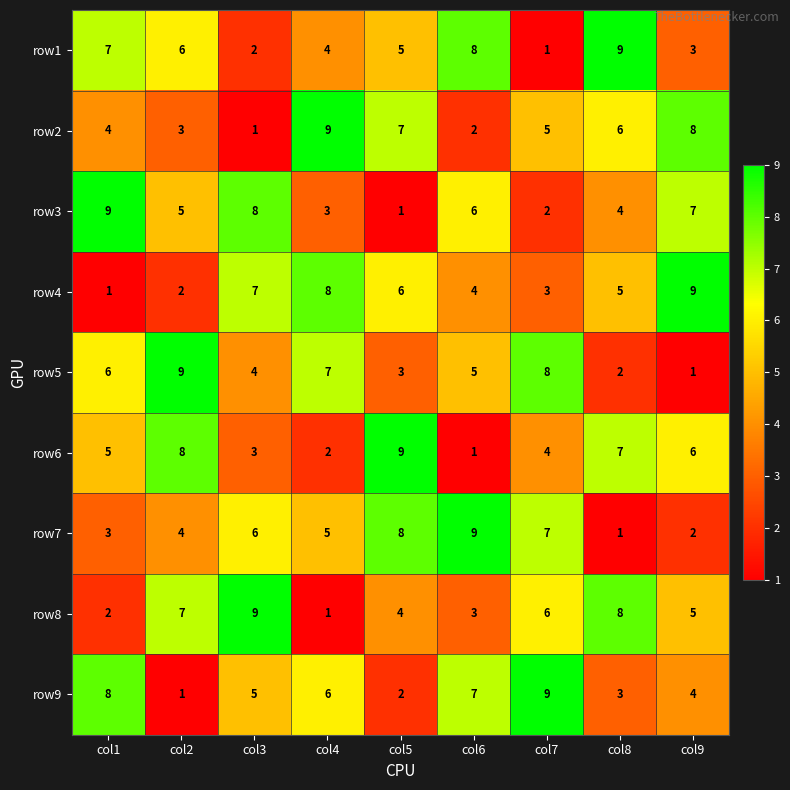

What is the difference between the second highest and second lowest values in the row6 series?

6